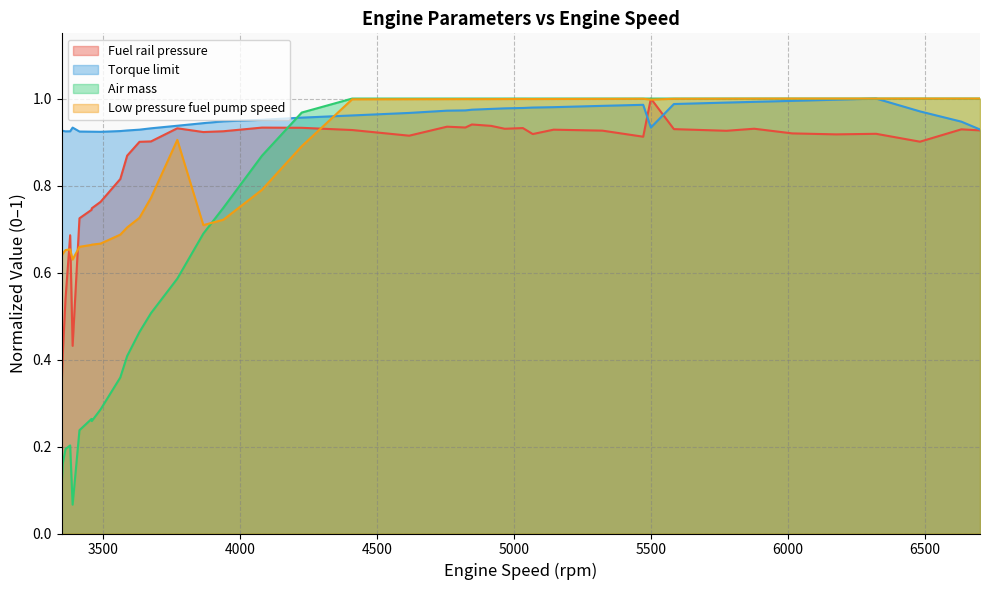

Between 3588 and 6632, which is larger?

6632